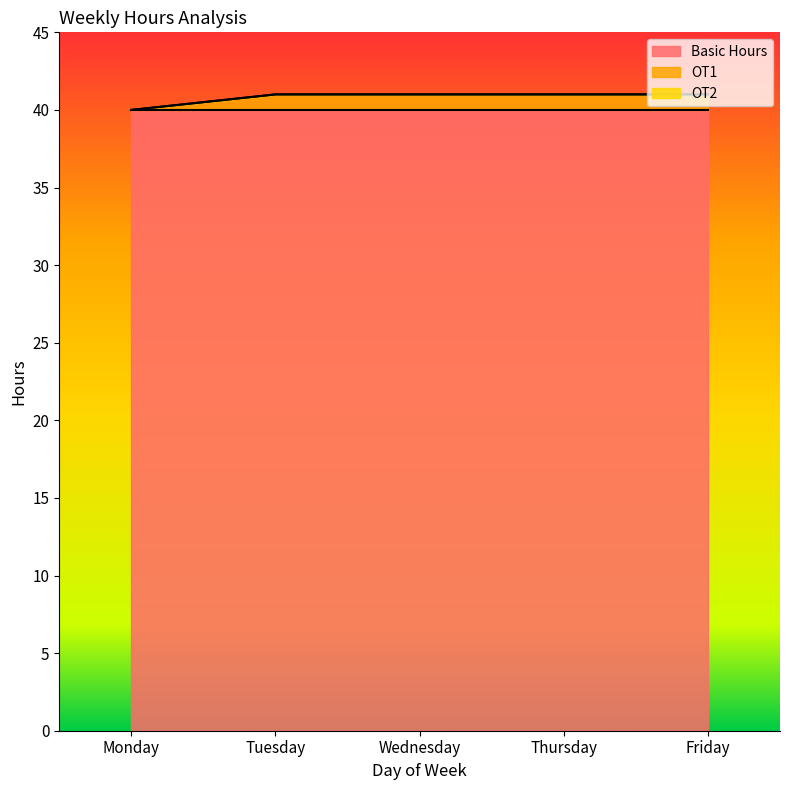

What is the value of the OT1 point at the 2nd from the left?

1